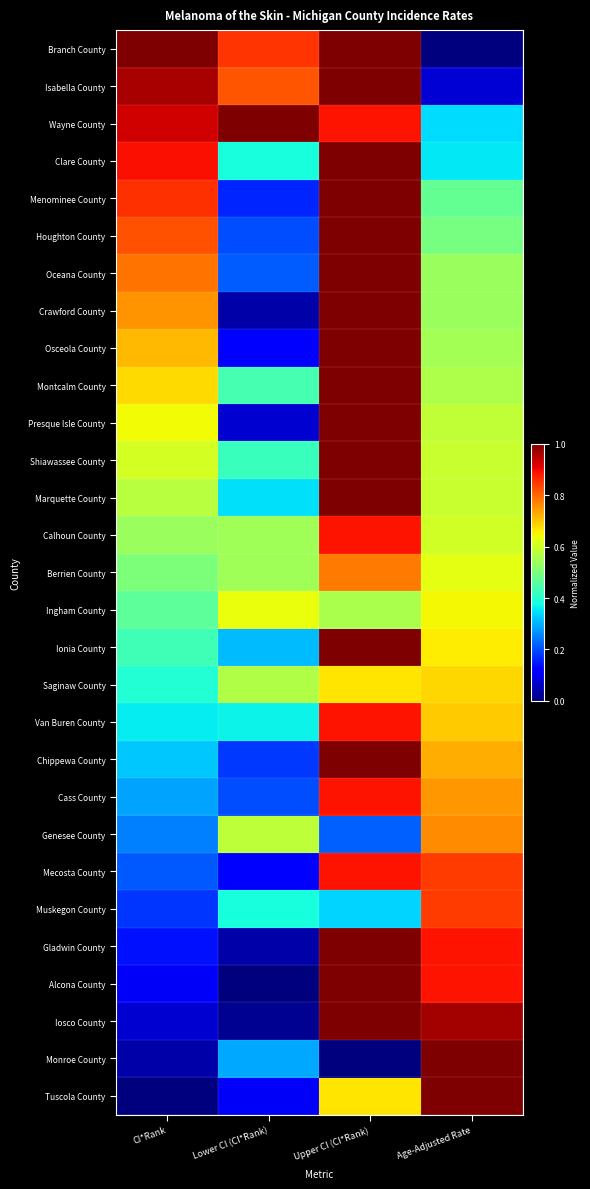

How many categories are shown in the chart?

4